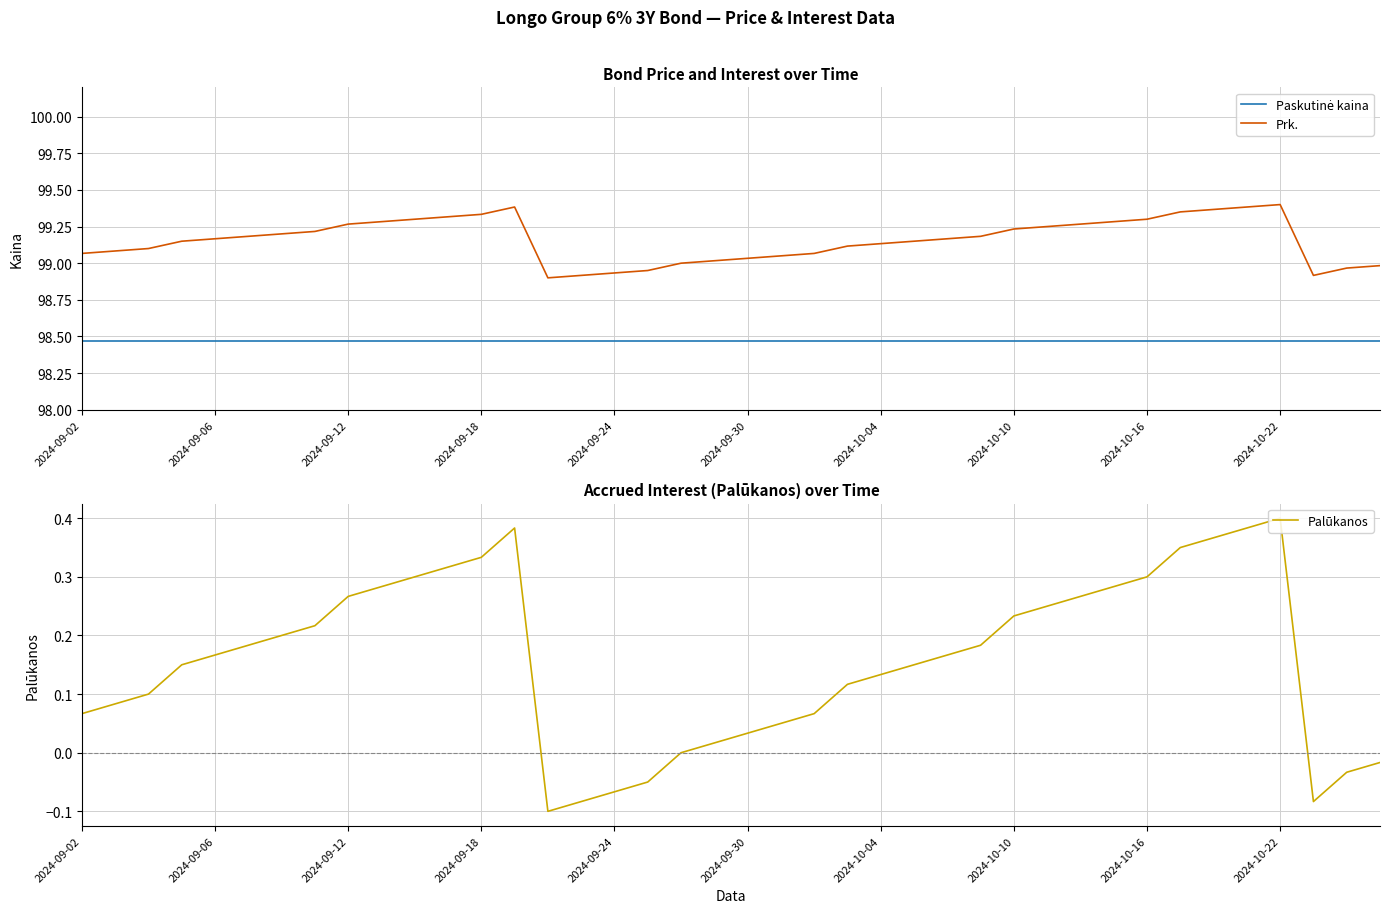

What are all the series names shown in the legend?

Paskutinė kaina, Prk., Palūkanos